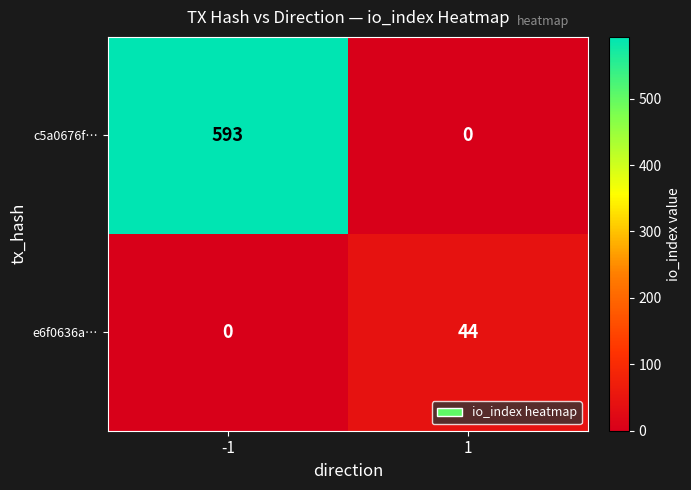

What is the sum of all e6f0636a… values?

44